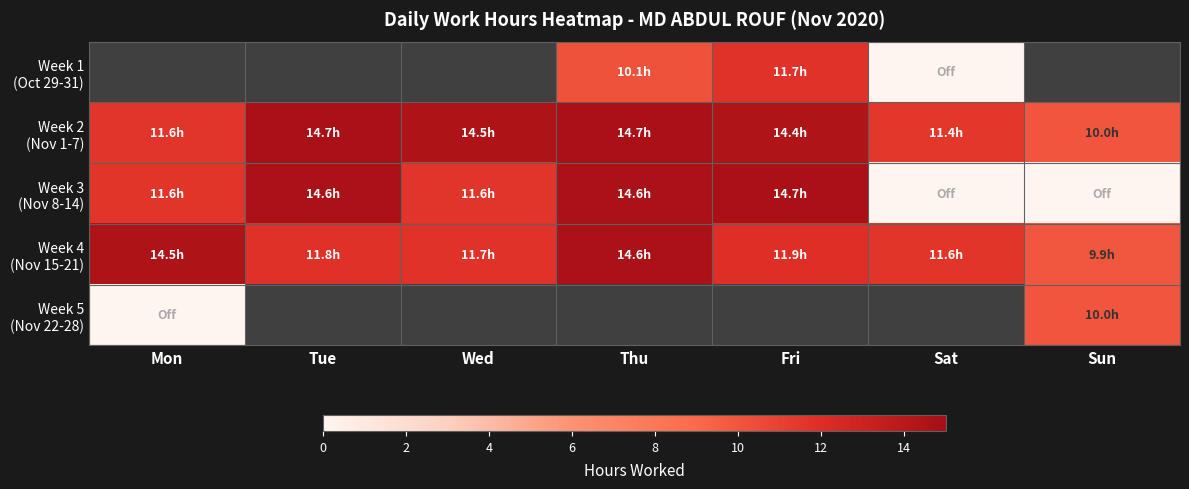

Rank the categories by Week 4 (Nov 15-21) value from highest to lowest.

Thu, Mon, Fri, Tue, Wed, Sat, Sun